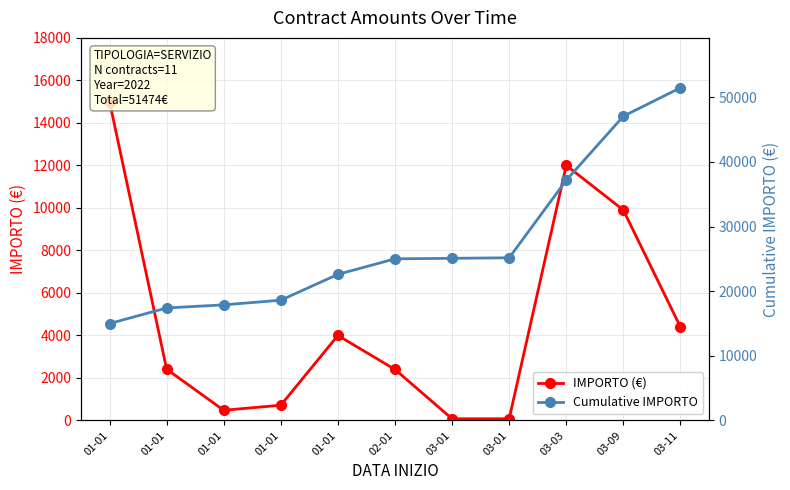

What is the difference between the Cumulative IMPORTO values at 03-09 and 01-01?

32074